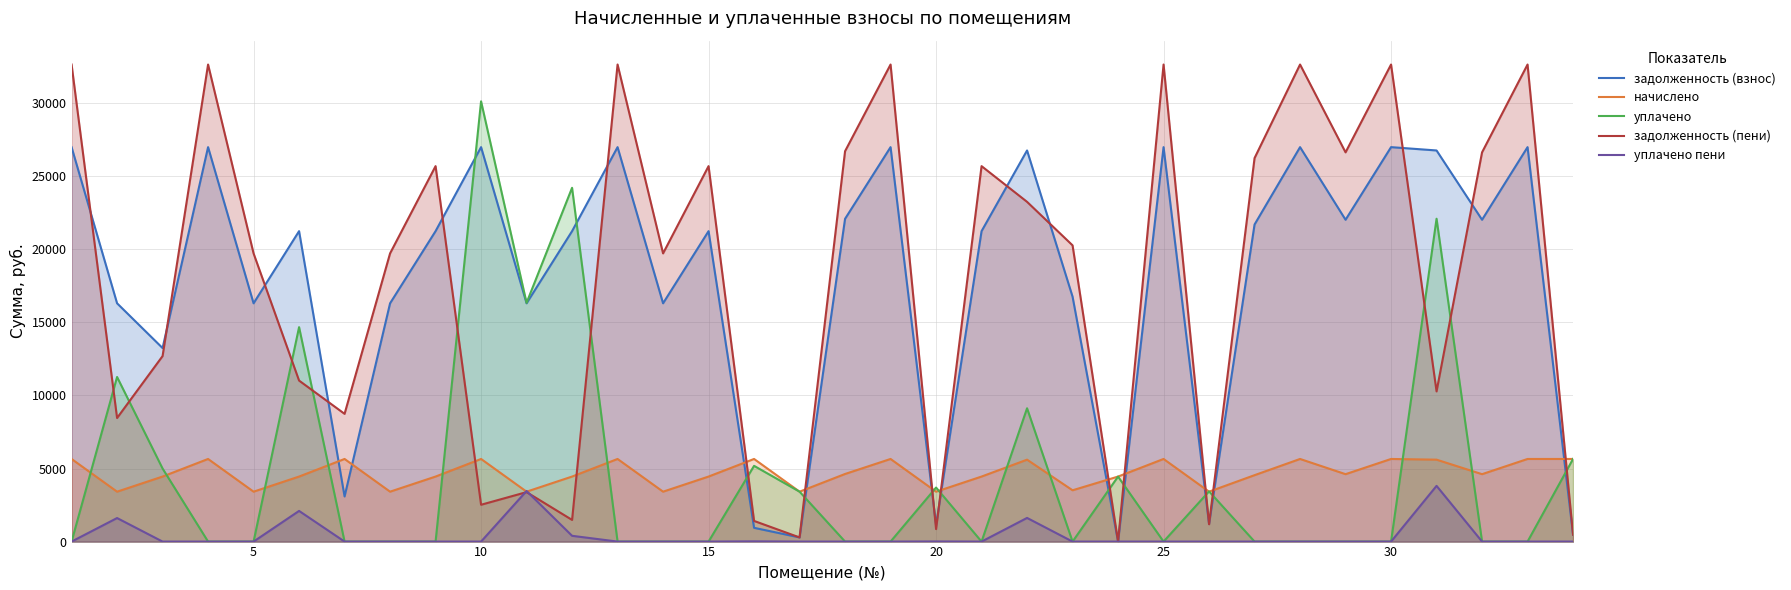

Rank the series by their maximum value, from highest to lowest.

задолженность (пени), уплачено, задолженность (взнос), начислено, уплачено пени